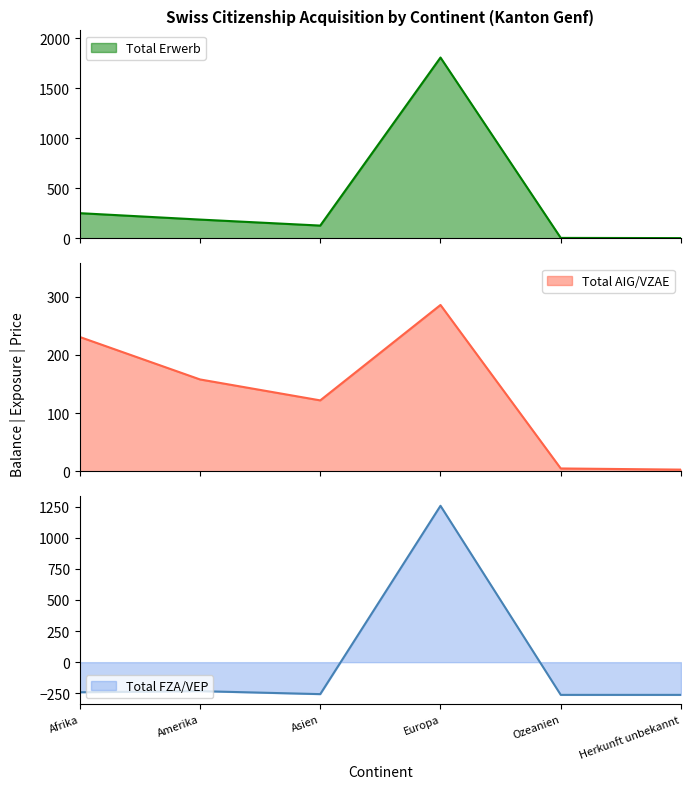

Count the number of categories in the chart.

6